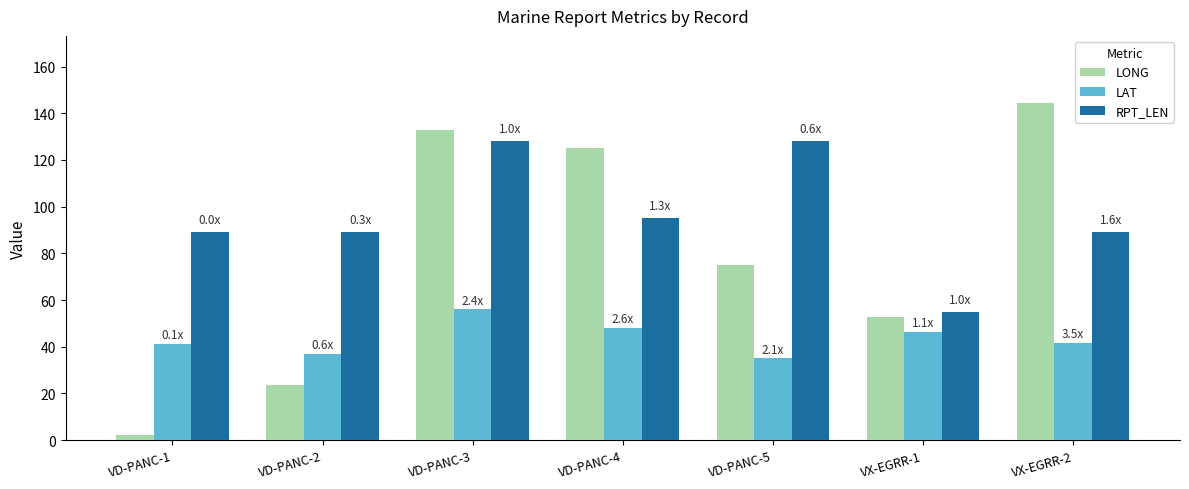

What is the difference between the maximum and second lowest values in the LONG series?

120.6